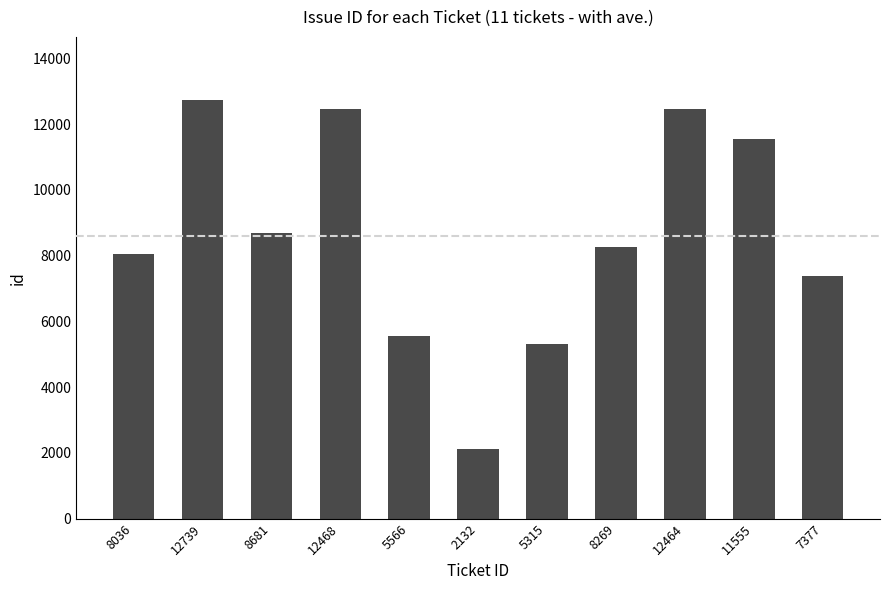

Which category has the lowest value across all series?

2132